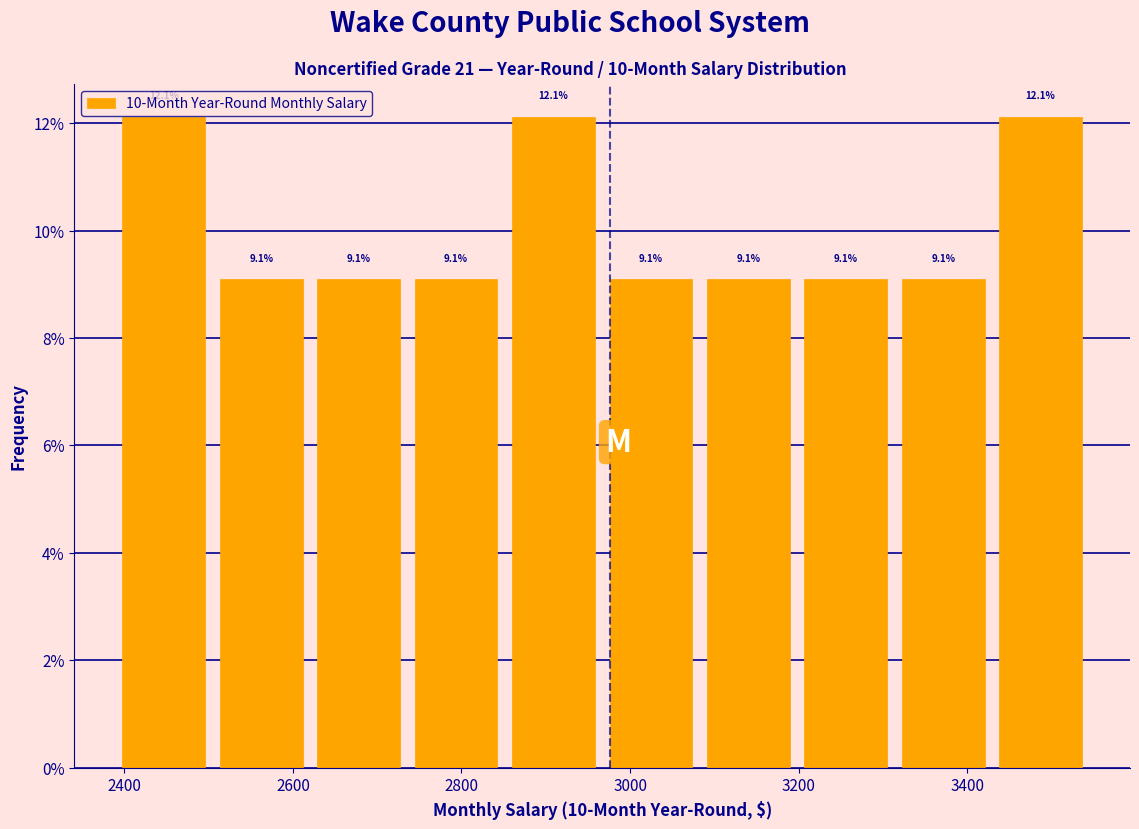

Reading left to right, transcribe this chart: for each bar, give the range it covers on the x-axis and its height. The bar edges are not printed on the chart, so give them approximately, as read against the axis.

2400 to 2520: 12.1
2520 to 2620: 9.1
2620 to 2740: 9.1
2740 to 2860: 9.1
2860 to 2980: 12.1
2980 to 3100: 9.1
3100 to 3200: 9.1
3200 to 3320: 9.1
3320 to 3440: 9.1
3440 to 3560: 12.1